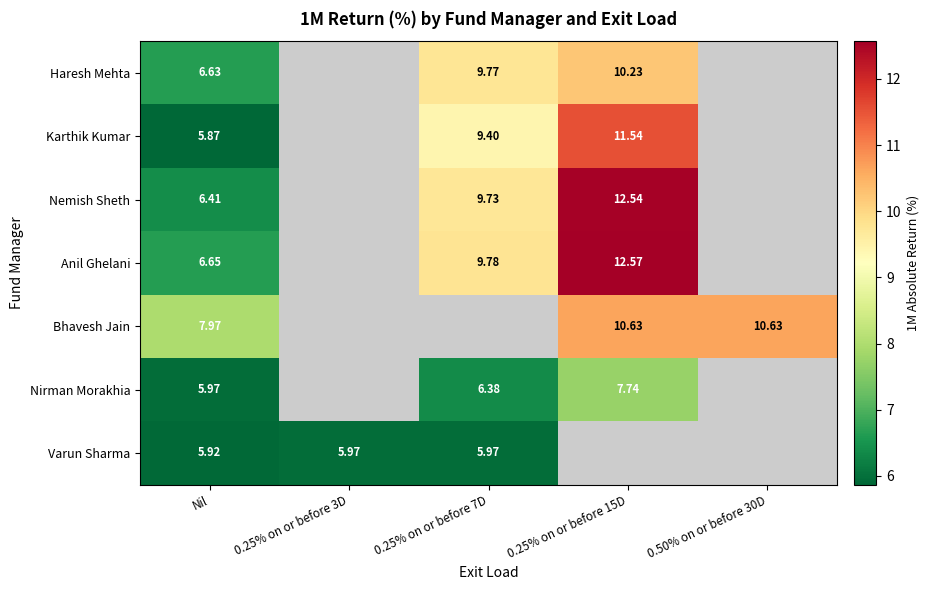

At which category does the chart reach its peak across all series?

0.25% on or before 15D